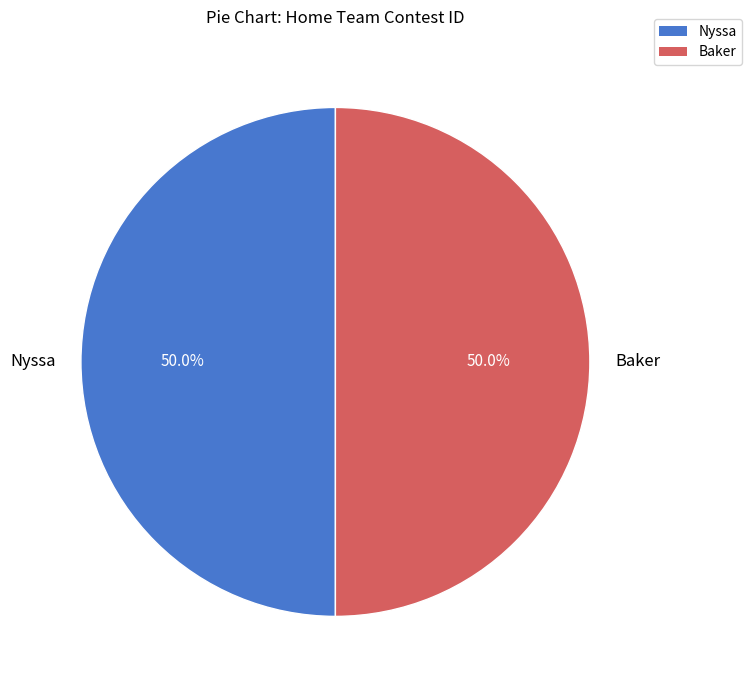

What portion of the pie excludes Nyssa?

50.0%